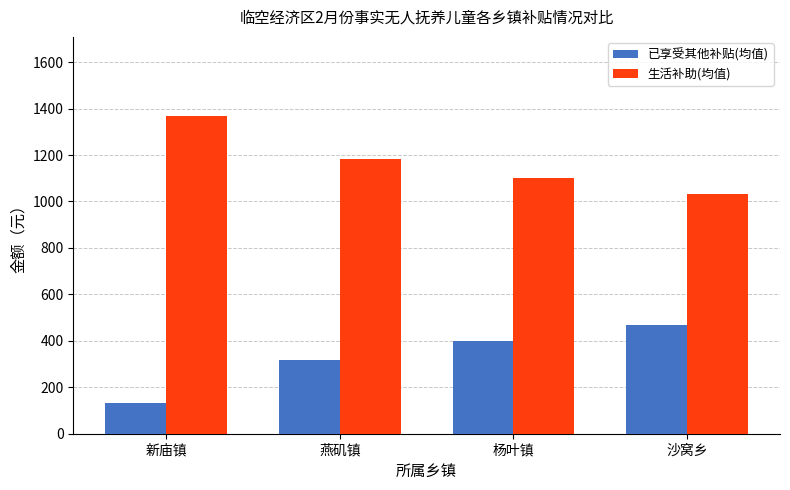

Reading left to right, extract all data points from this chart.

已享受其他补贴(均值): 133.0	316.3	398.0	467.5
生活补助(均值): 1367.0	1183.7	1102.0	1032.5